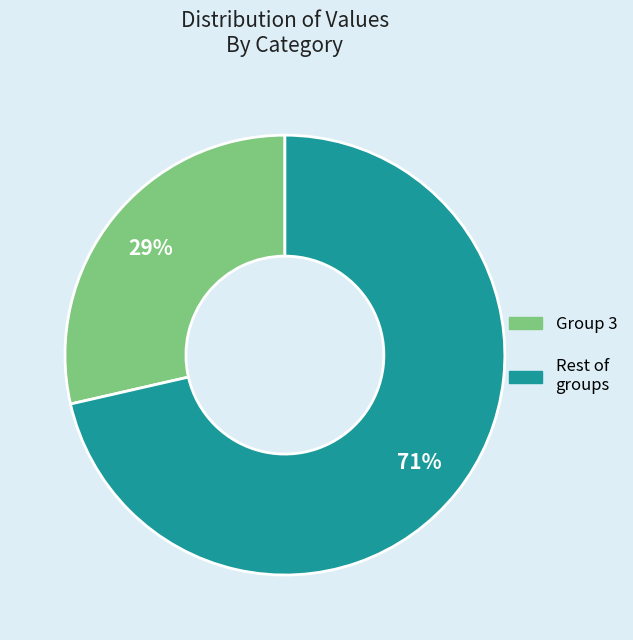

Is there a majority slice in this chart?

Yes